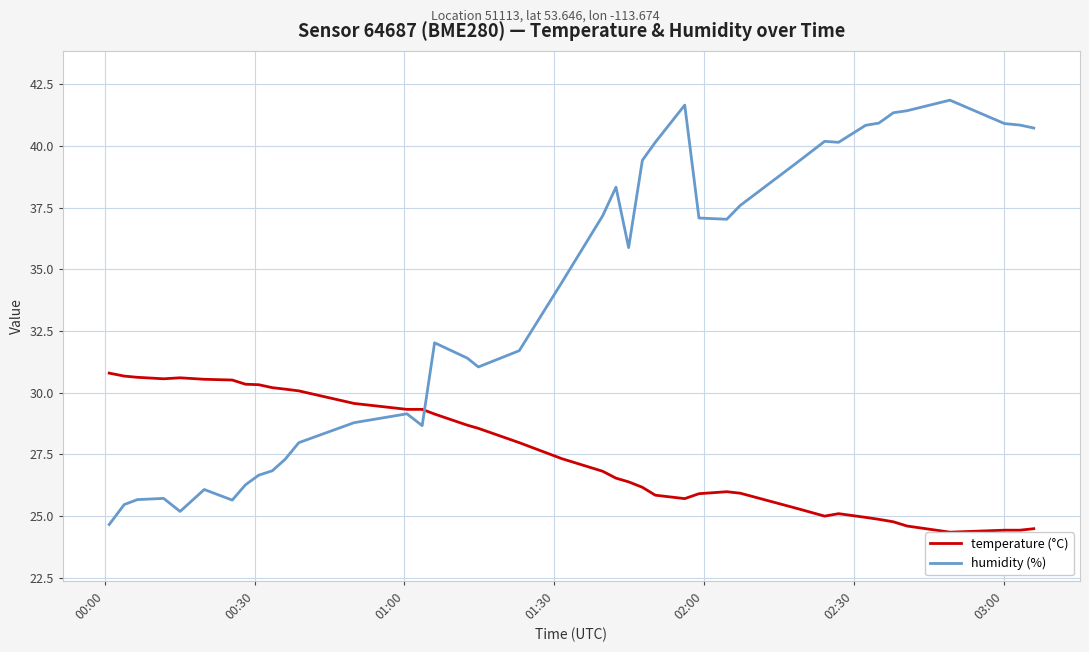

Which series has the largest total across all categories?

humidity (%)